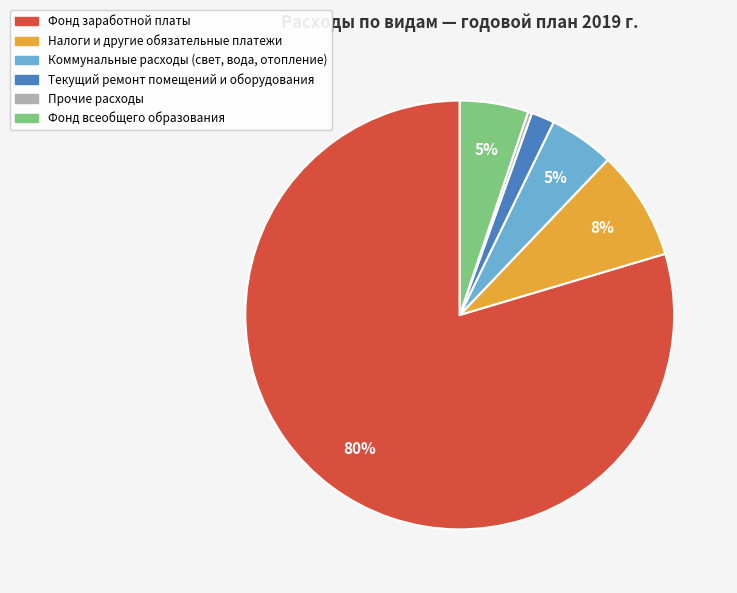

Which slice is the smallest?

Прочие расходы